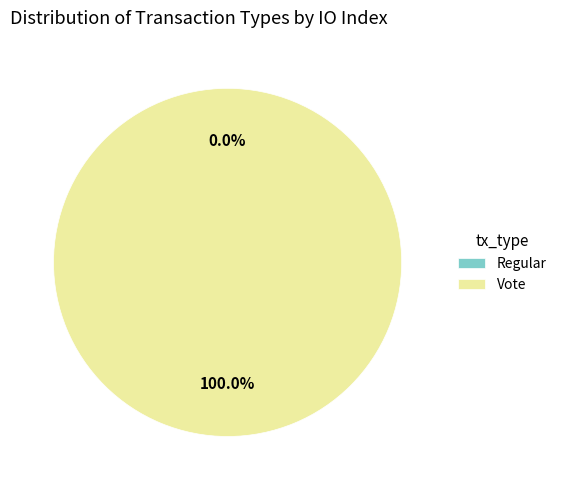

Rank the categories by value from lowest to highest.

Regular, Vote